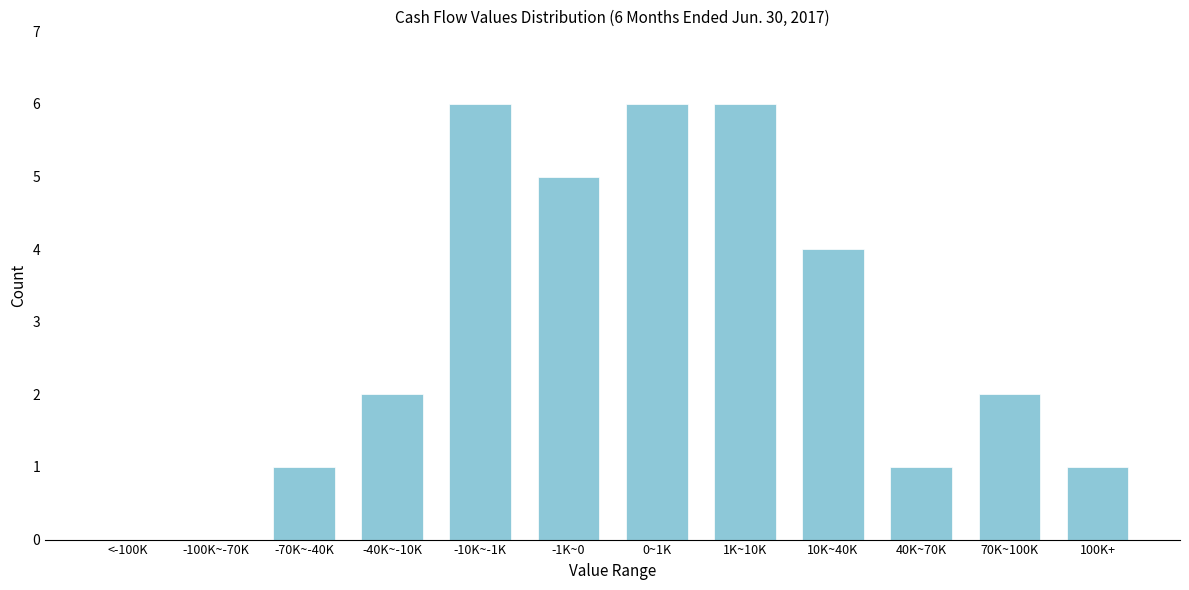

Reading left to right, what are all the values shown in this chart?

<-100K=0	-100K~-70K=0	-70K~-40K=1	-40K~-10K=2	-10K~-1K=6	-1K~0=5	0~1K=6	1K~10K=6	10K~40K=4	40K~70K=1	70K~100K=2	100K+=1